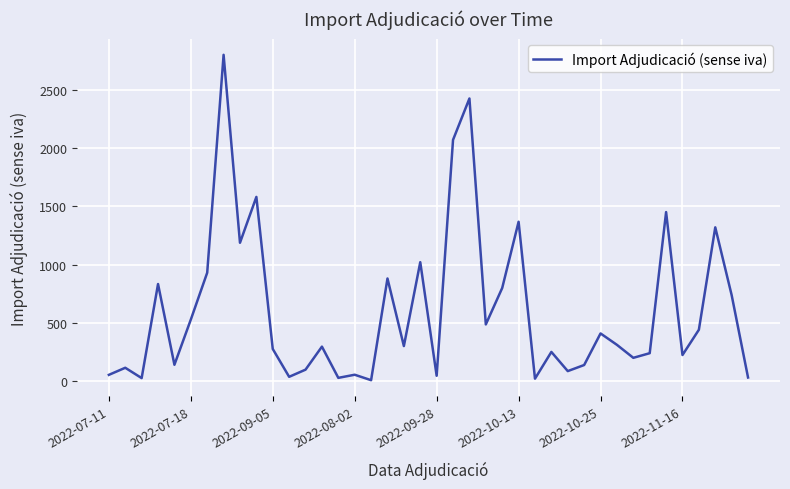

What is the difference between the maximum and minimum values?

2792.9